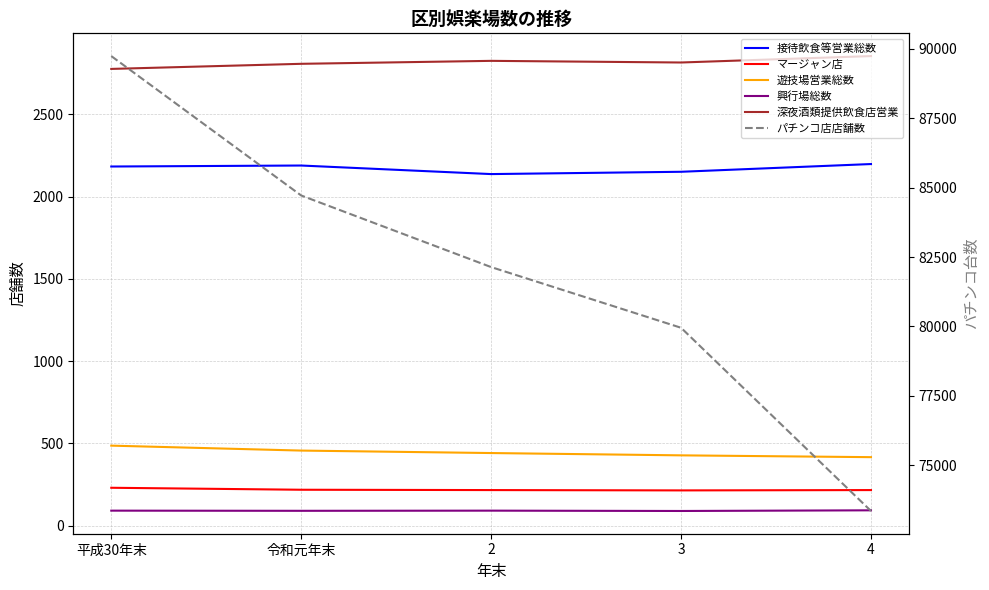

List the series in order of their peak value, lowest first.

興行場総数, マージャン店, 遊技場営業総数, 接待飲食等営業総数, 深夜酒類提供飲食店営業, パチンコ店店舗数